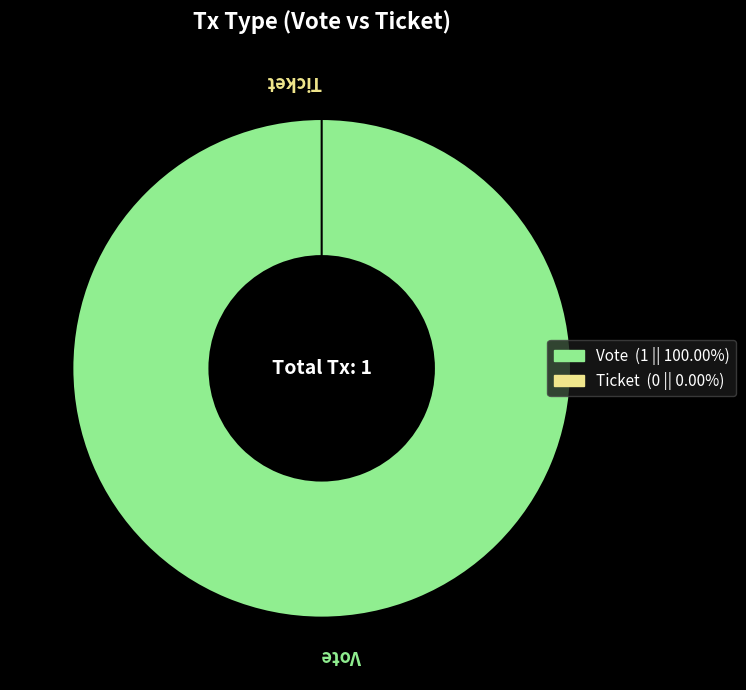

How many slices are in this pie chart?

2